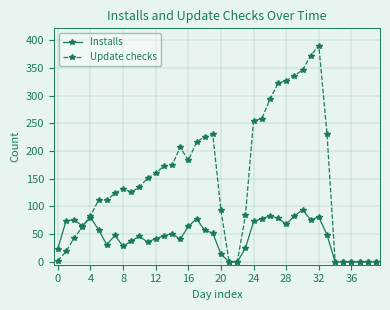

Which series has the widest spread of values?

Update checks